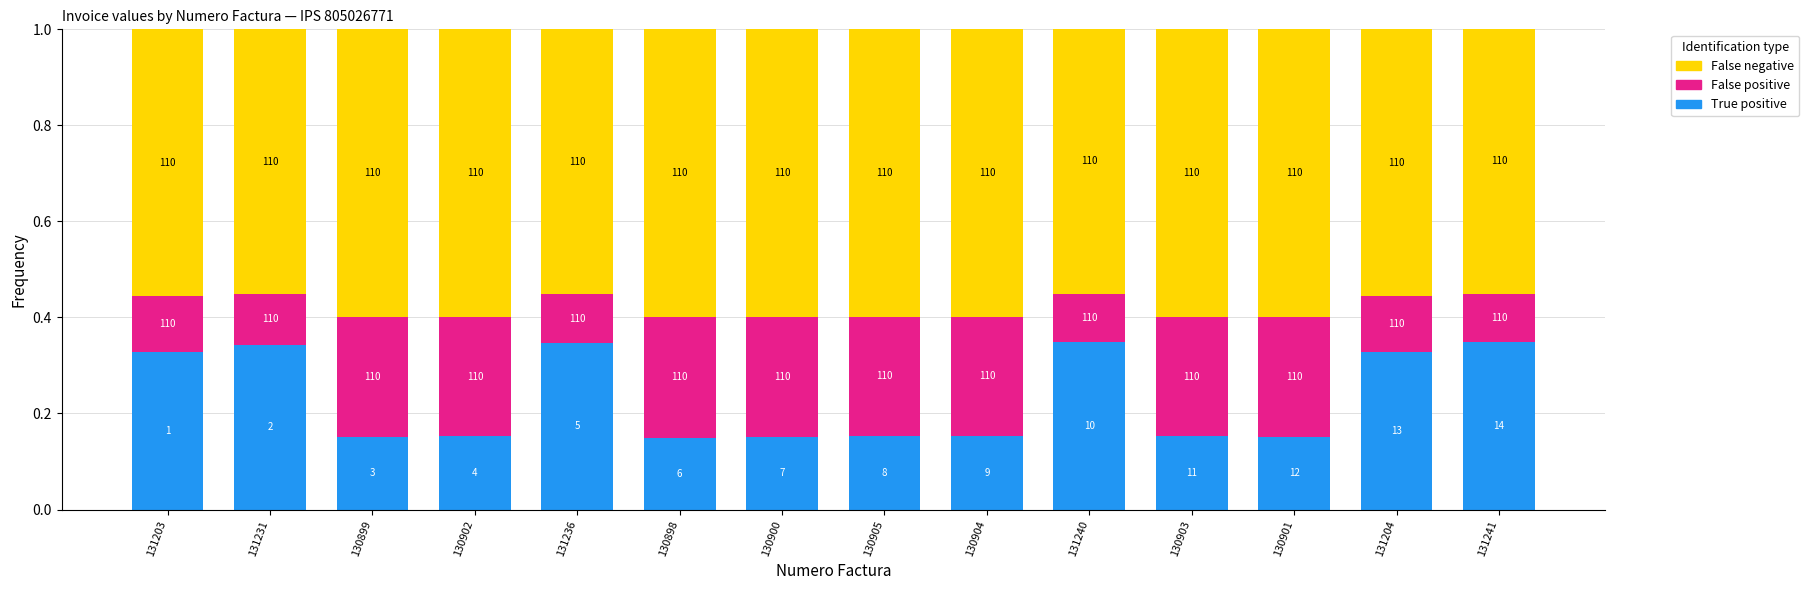

List the labels in order of False positive value, largest first.

130898, 130899, 130900, 130901, 130902, 130903, 130904, 130905, 131203, 131204, 131231, 131236, 131240, 131241